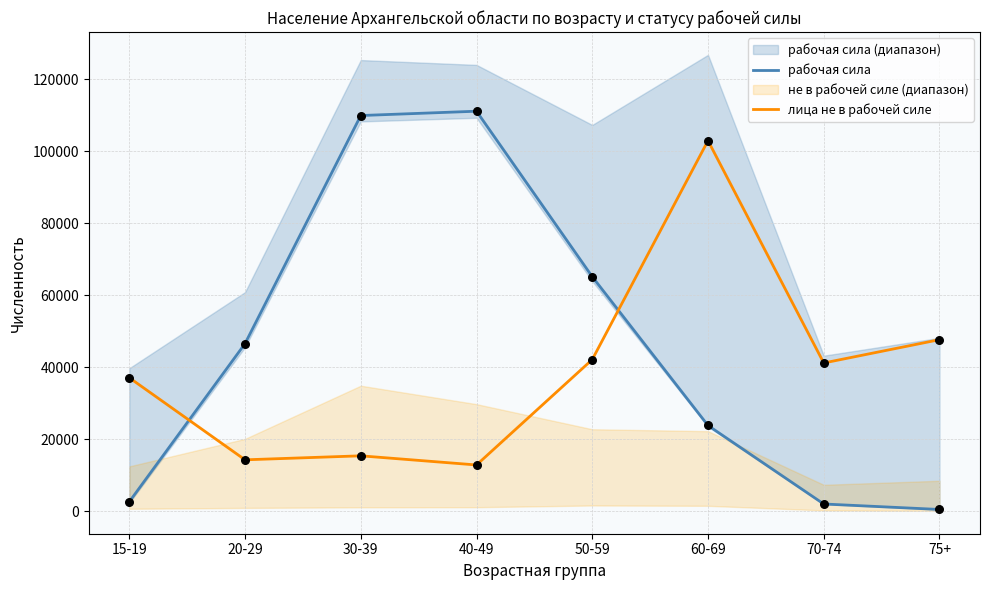

At how many categories does at least one series exceed 37141?

7